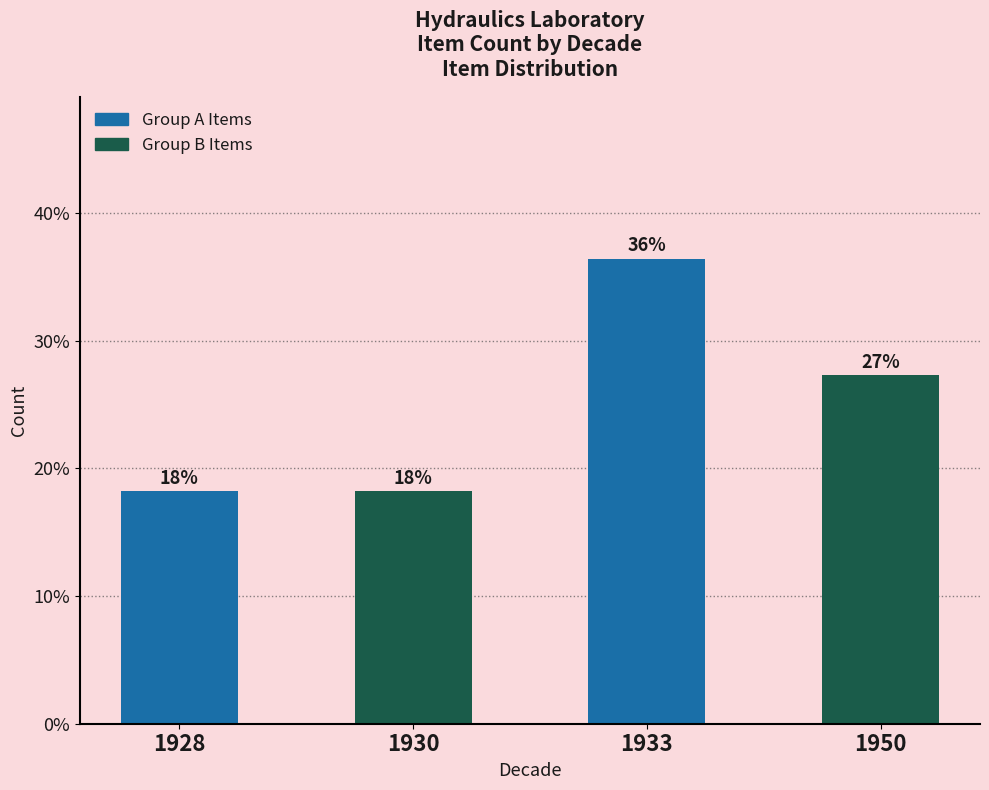

What is the ratio of the value at 1928 to the value at 1933?

0.5